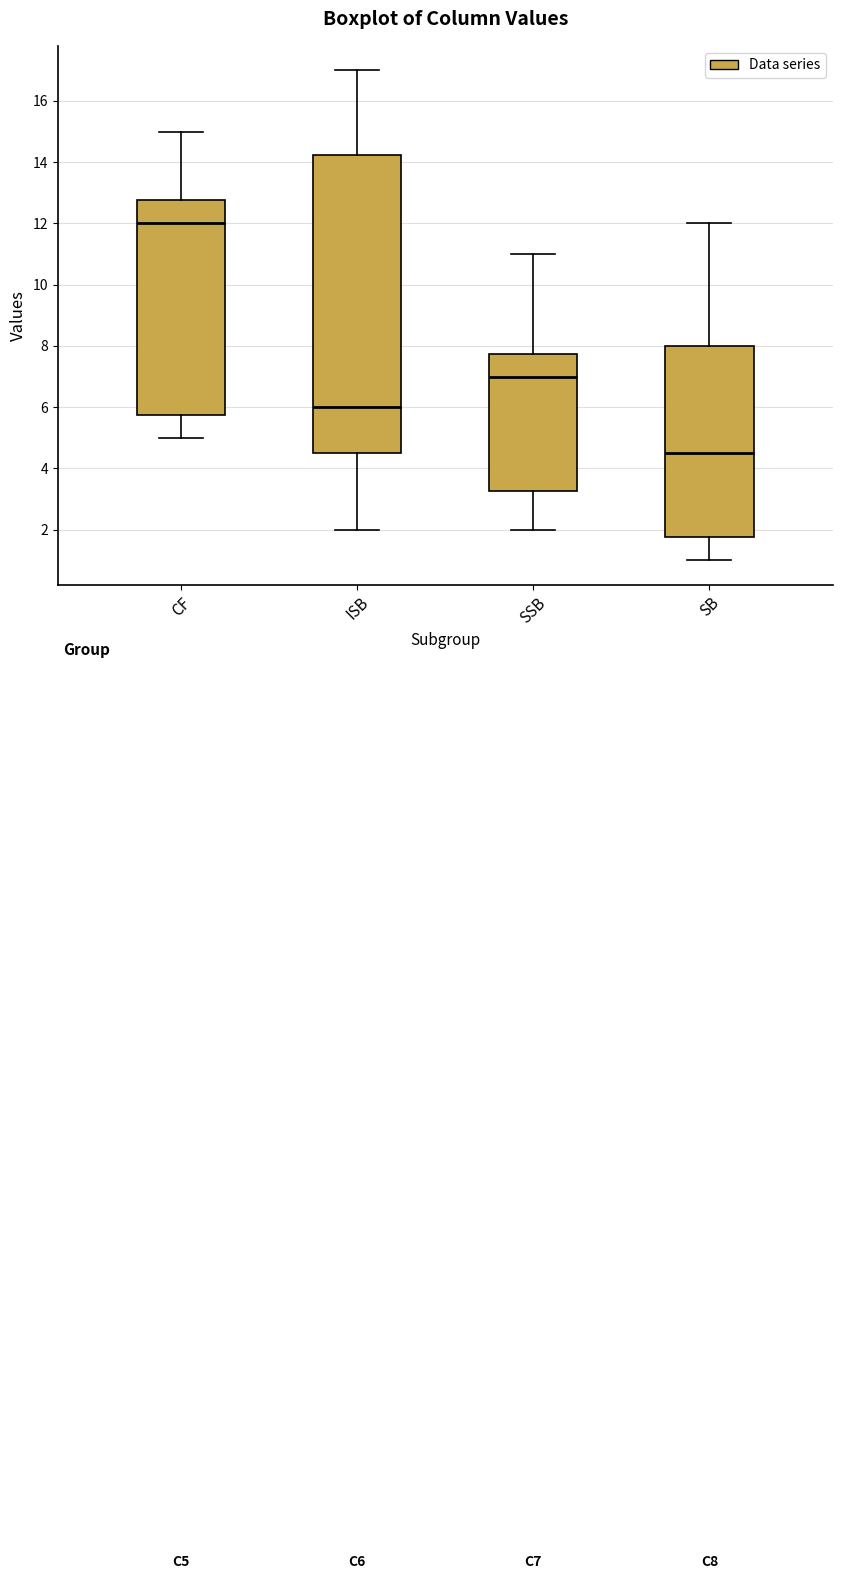

Which box is the tallest, from its lower edge to its upper edge?

ISB